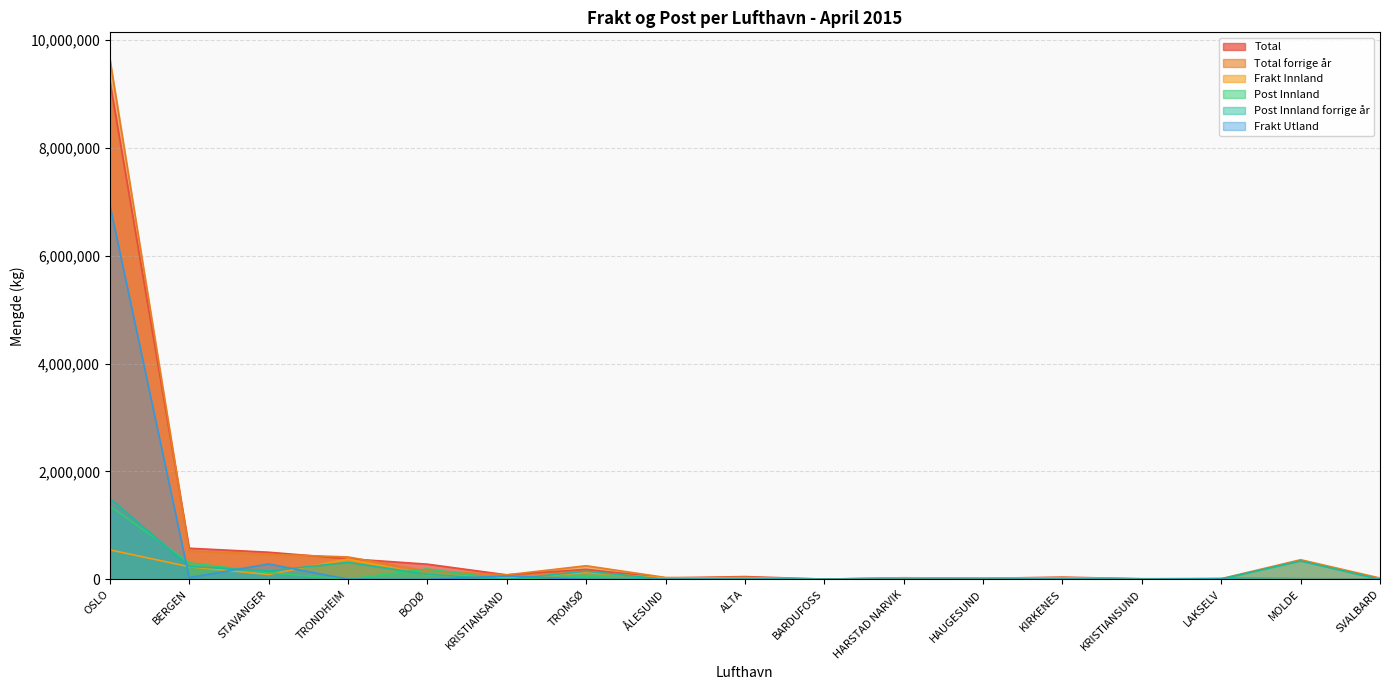

The Frakt Utland series shows 3123452 at BARDUFOSS. True or false?

False